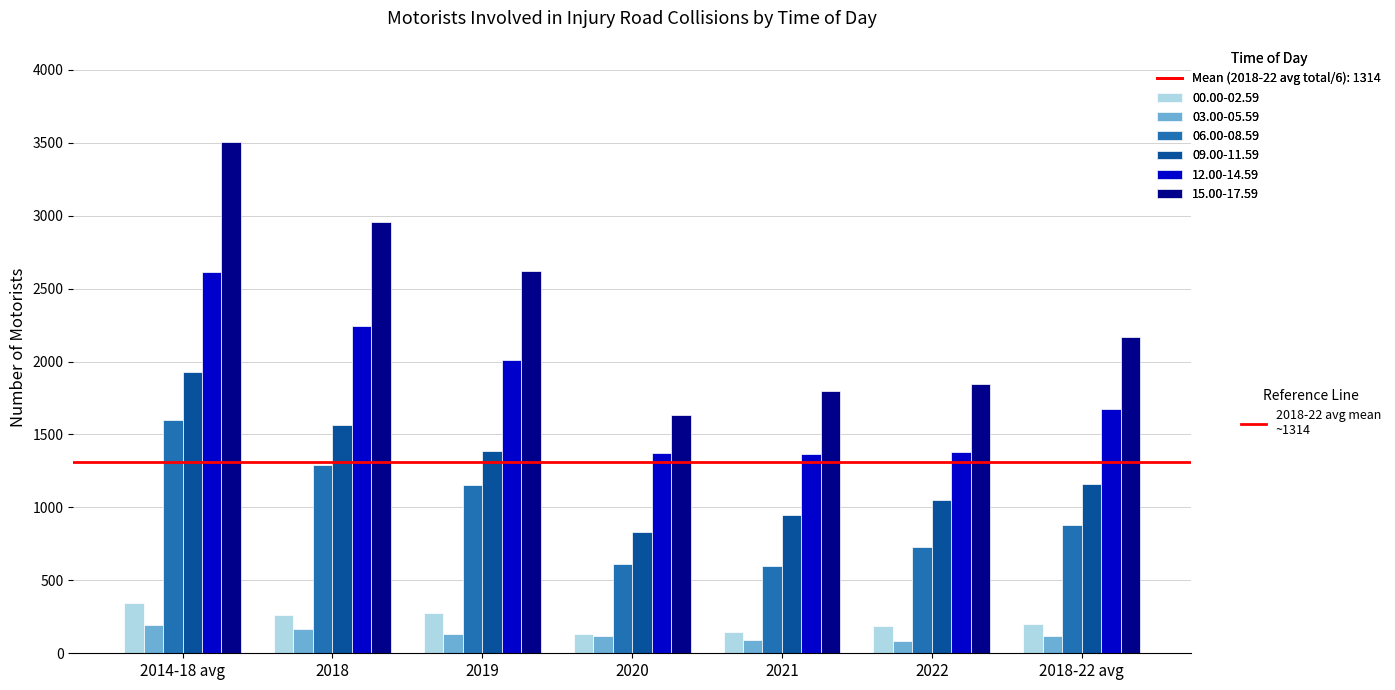

What is the spread (max minus min) of values at 2019?

2485.0